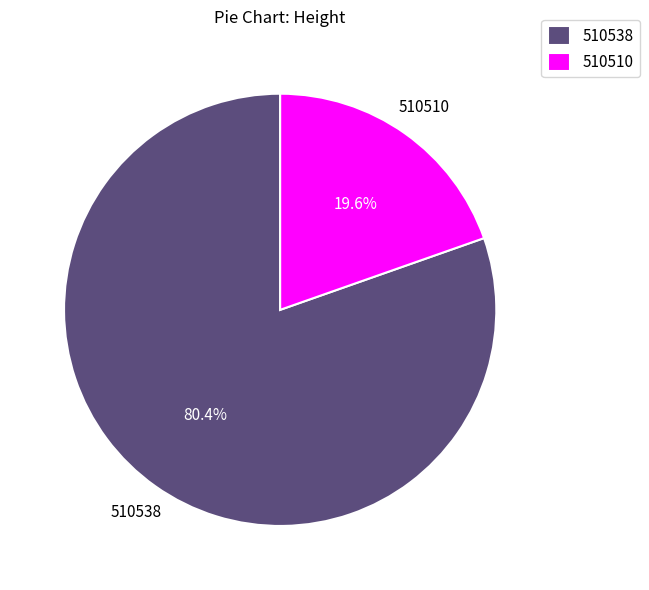

How many slices are in this pie chart?

2